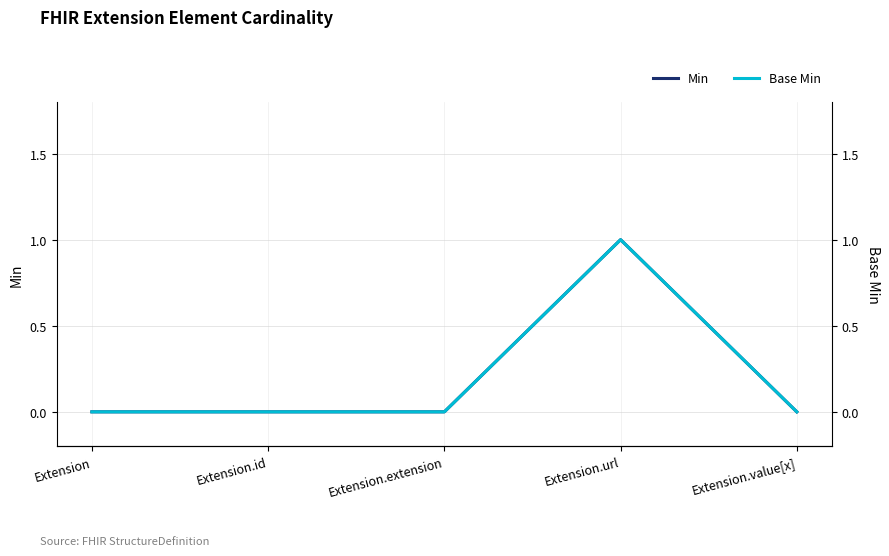

Count the Min values in the range 0 to 1.

5